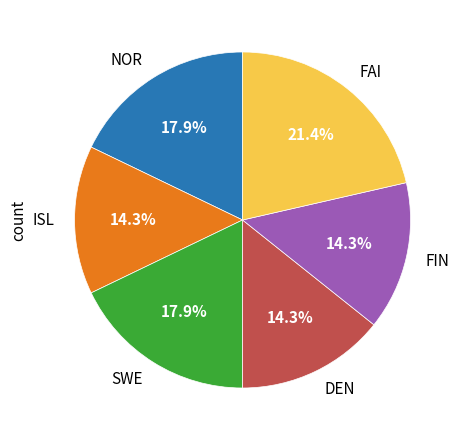

Is there a majority slice in this chart?

No